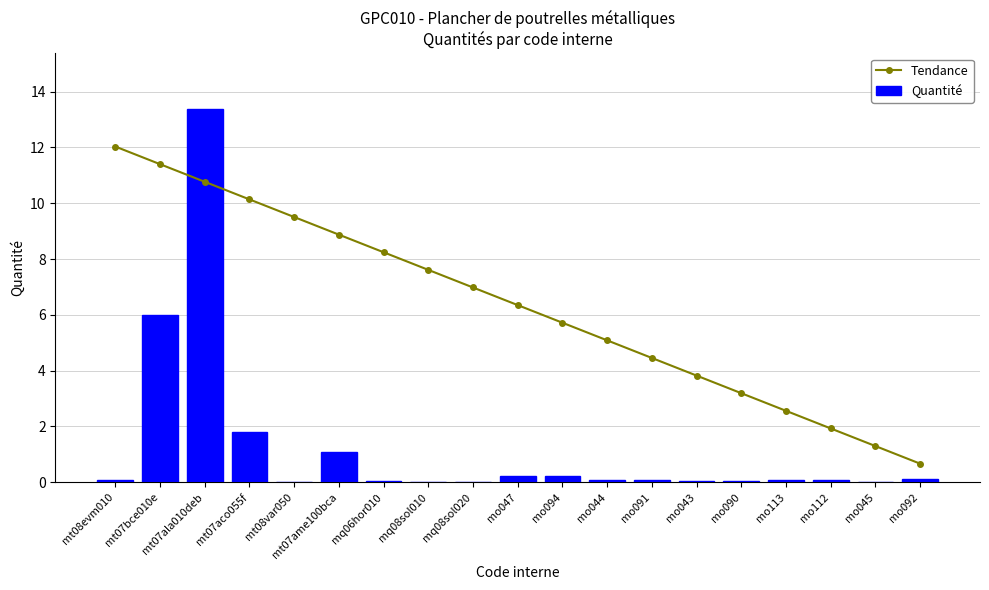

Rank the series by their maximum value, from highest to lowest.

Quantité, Tendance